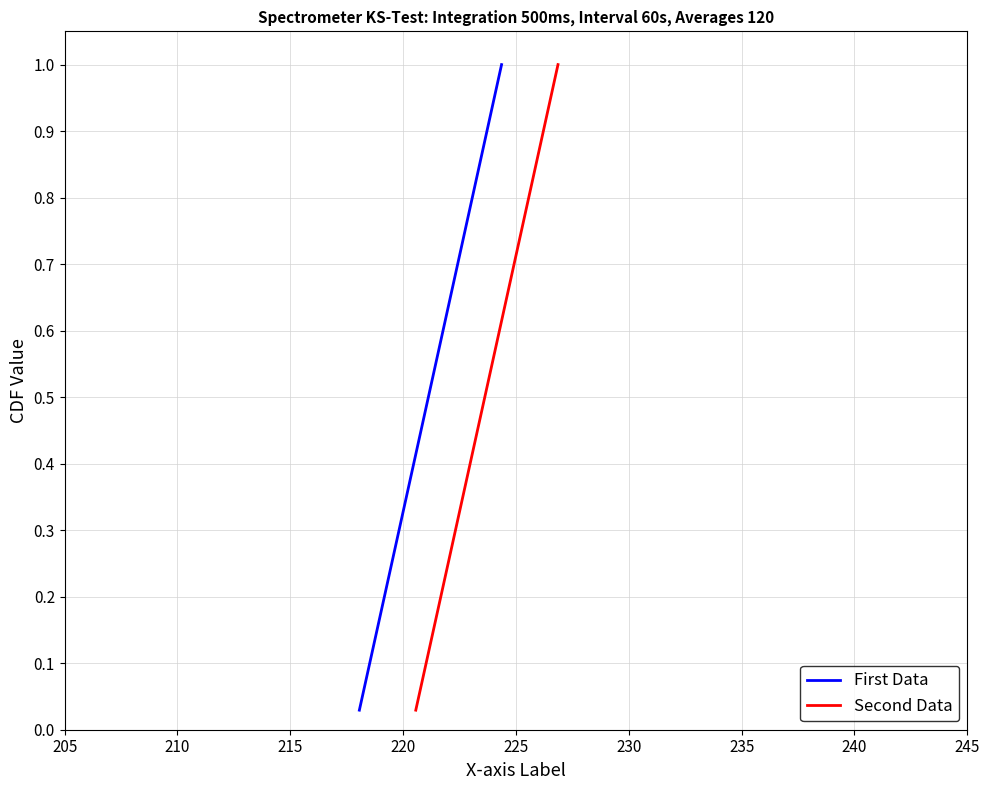

True or false: Second Data and First Data cross at least once.

False